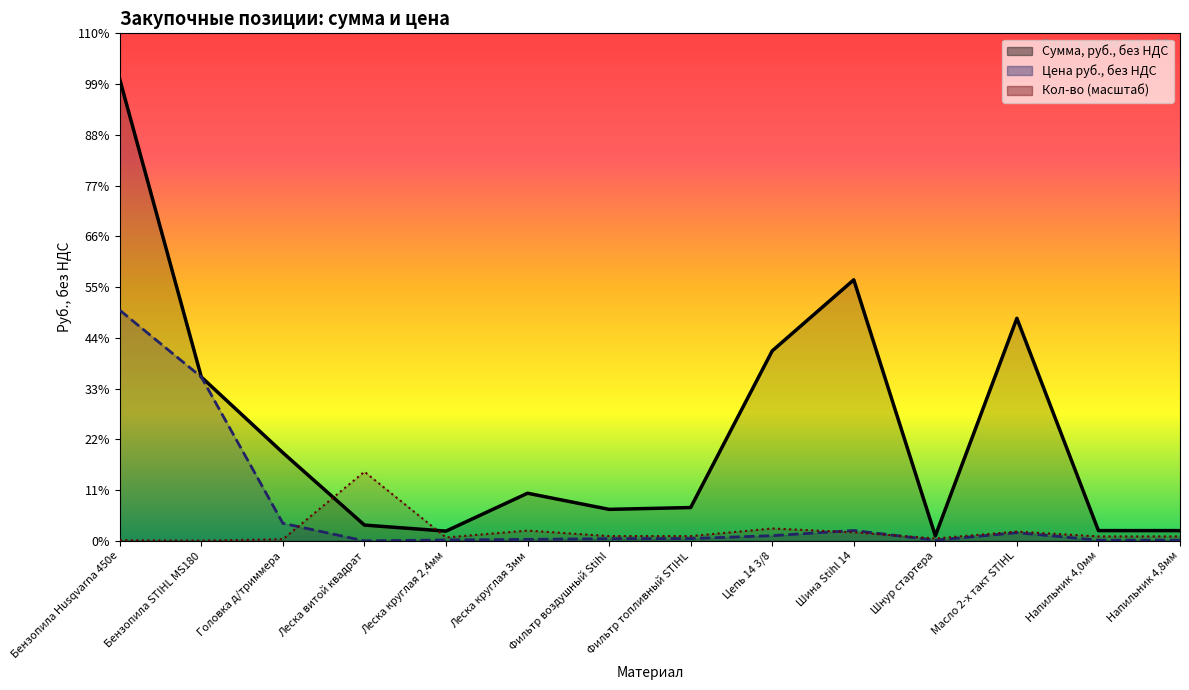

True or false: Сумма, руб., без НДС has a value of 14883.2 at Бензопила STIHL MS180.

False